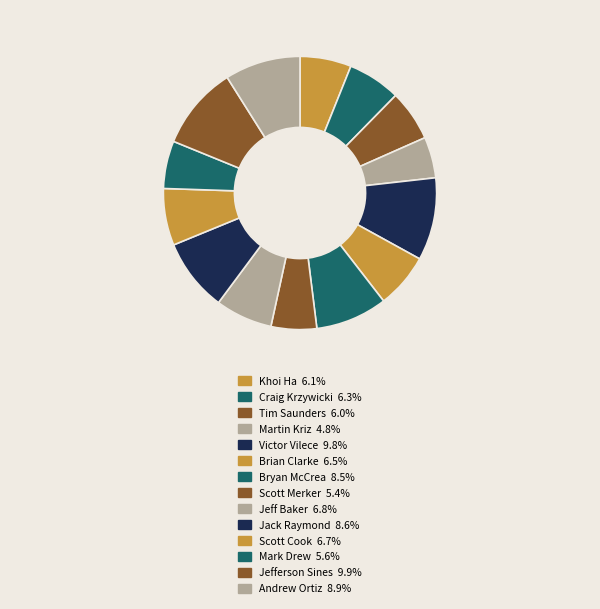

Which has a higher value, Martin Kriz or Scott Cook?

Scott Cook